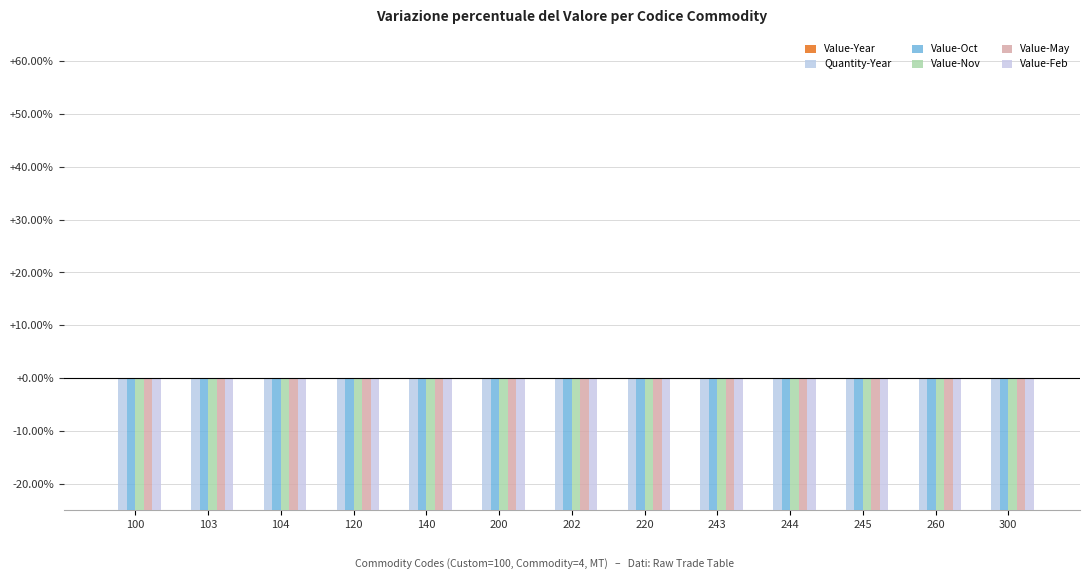

What is the total value across all series at 243?

-4.7